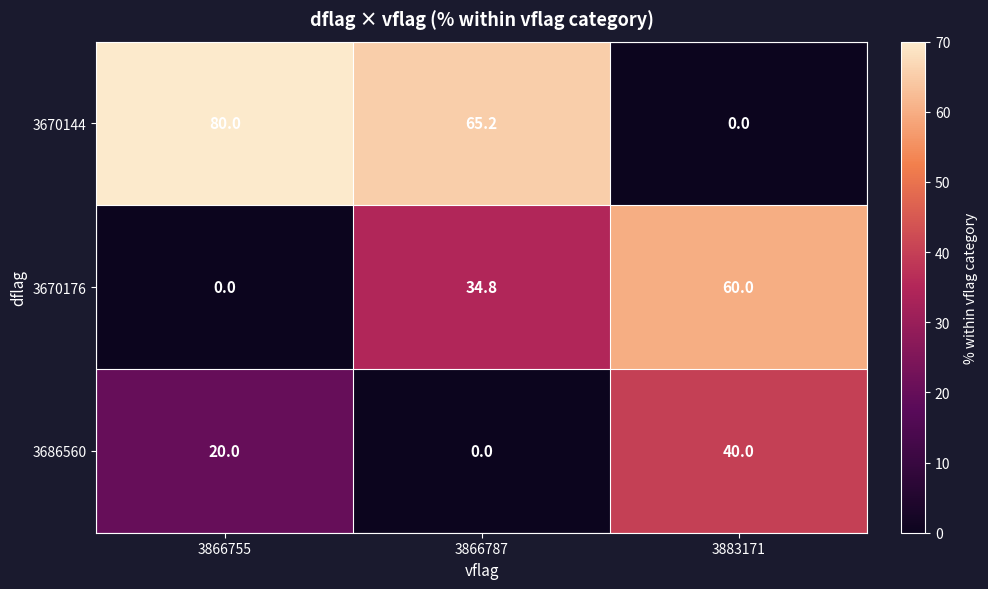

Where is 3686560 nearest to the value 20?

3866755